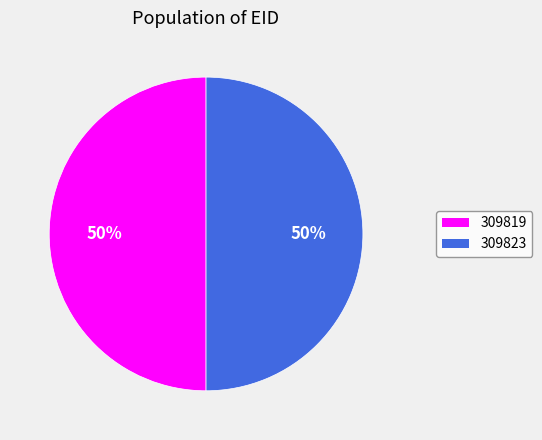

What is the ratio of the value at 309823 to the value at 309819?

1.0